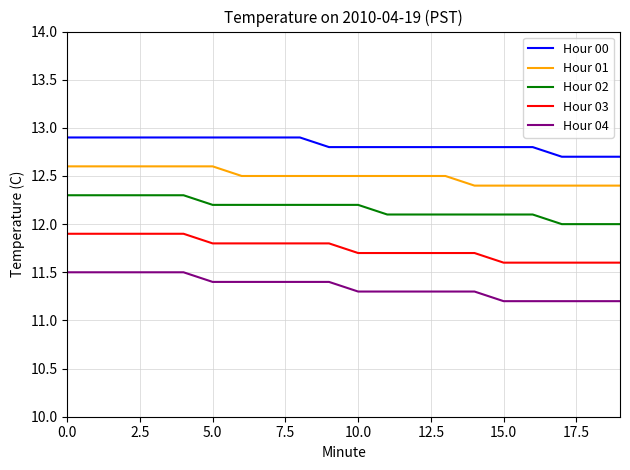

What is the greatest value displayed?

12.9